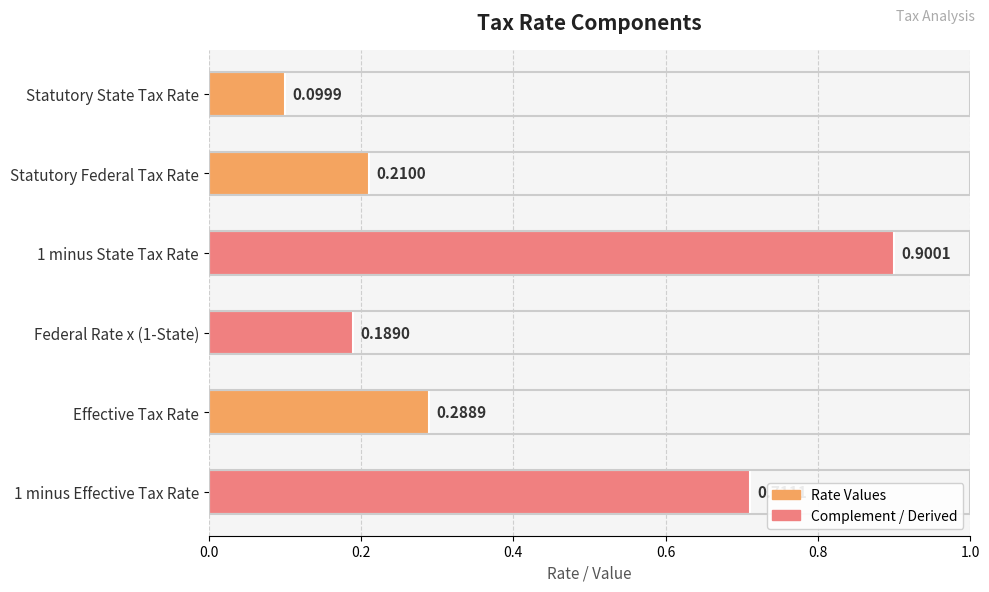

Count the values in the range 0 to 1.

6